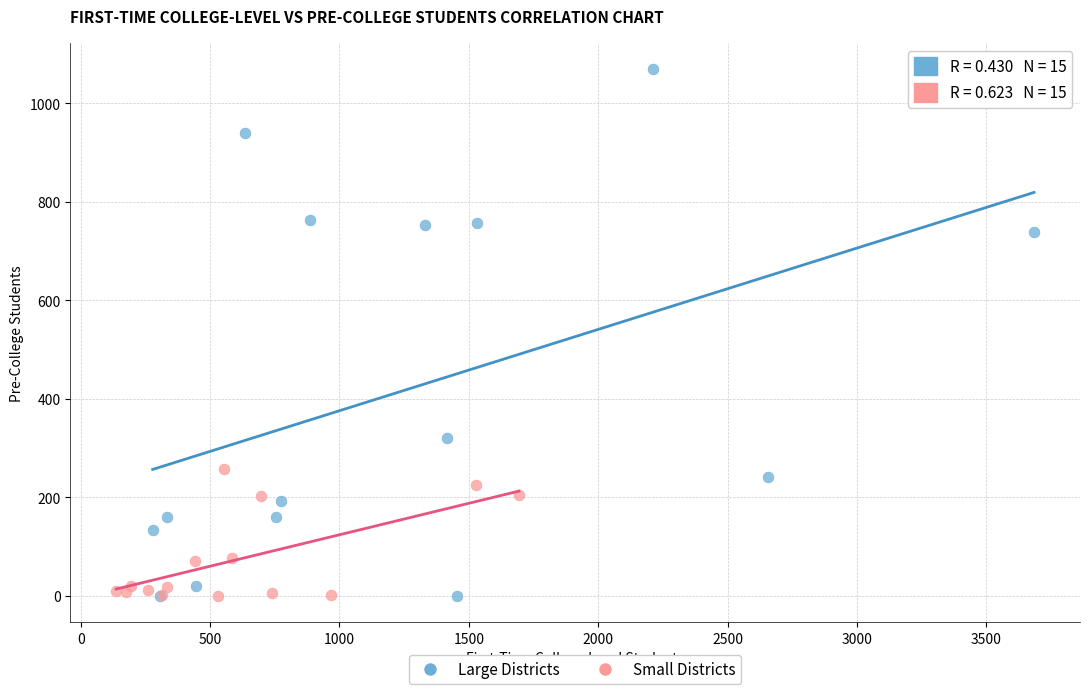

Which series has the widest spread of Y values?

Large Districts